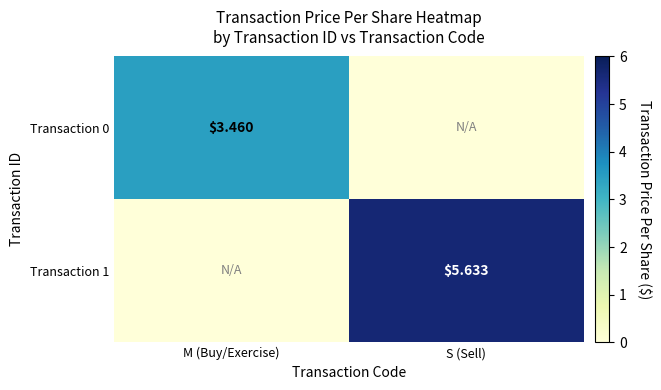

Is the value of Transaction 1 at S (Sell) greater than the value of Transaction 0 at M (Buy/Exercise)?

Yes